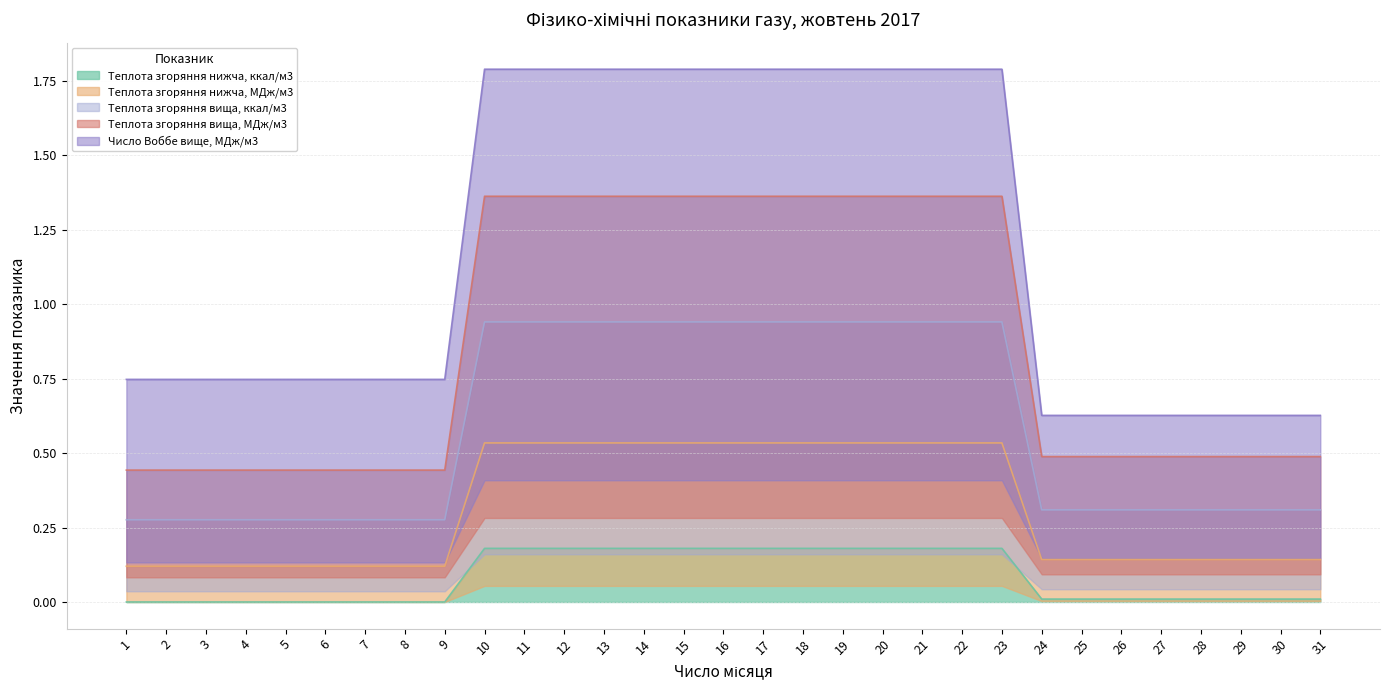

What is the sum of all Теплота згоряння нижча, ккал/м3 values?

2.6